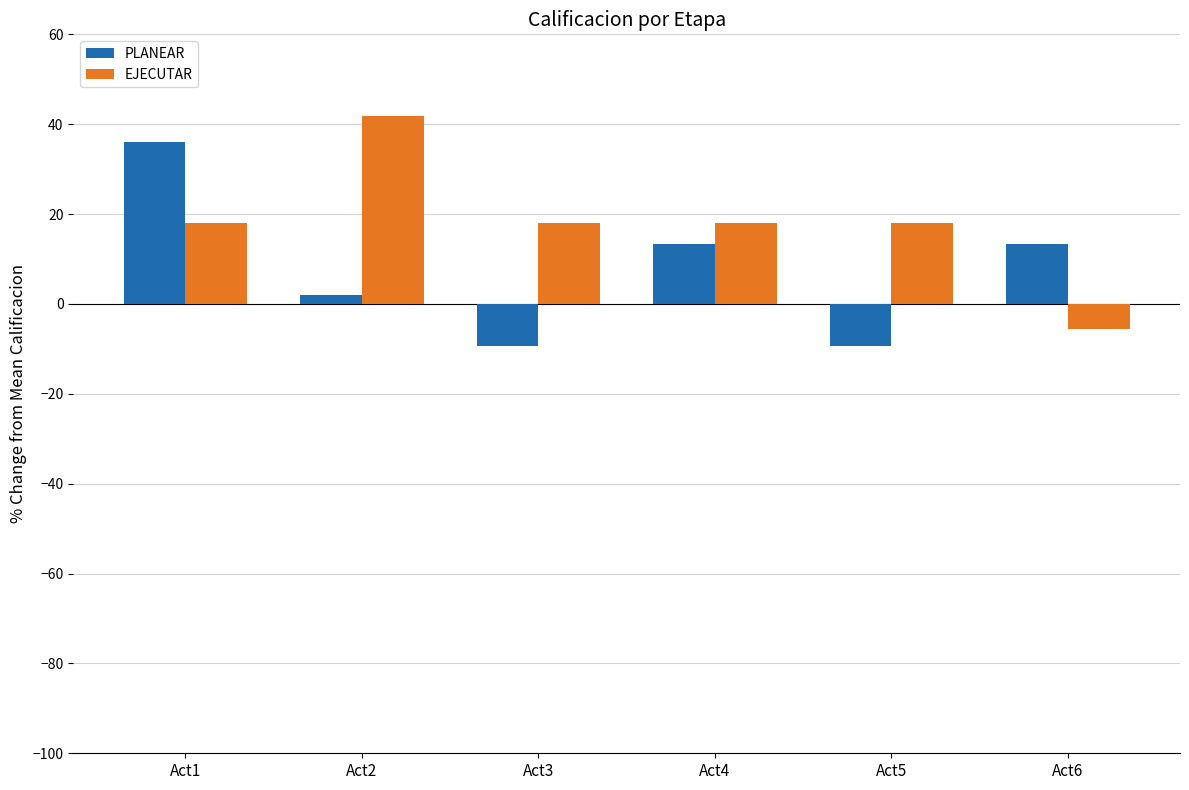

How many values in PLANEAR are below zero?

2